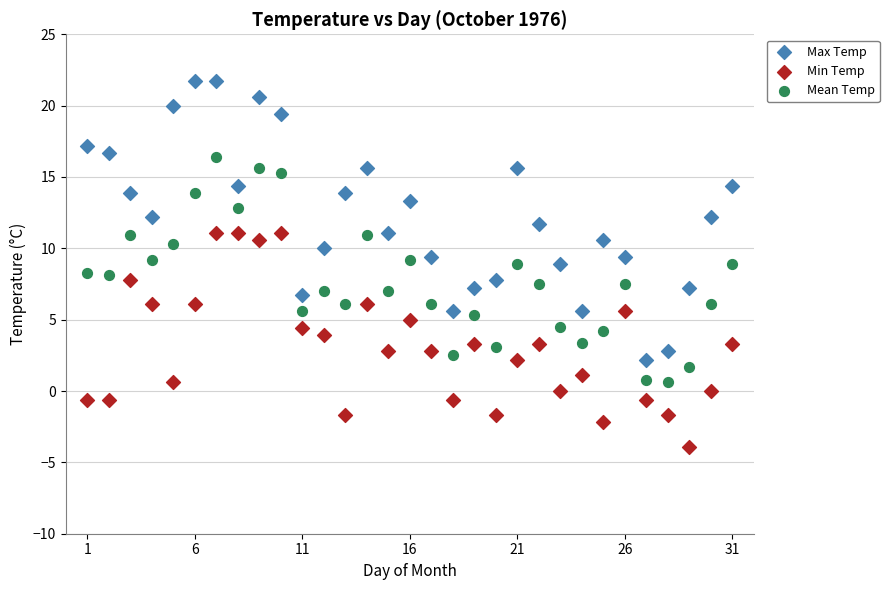

Which series has the largest Y range (max minus min)?

Max Temp